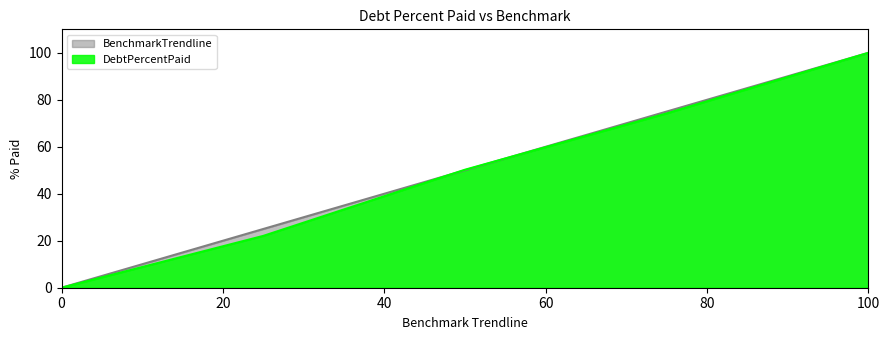

Which category has the highest value across all series?

100